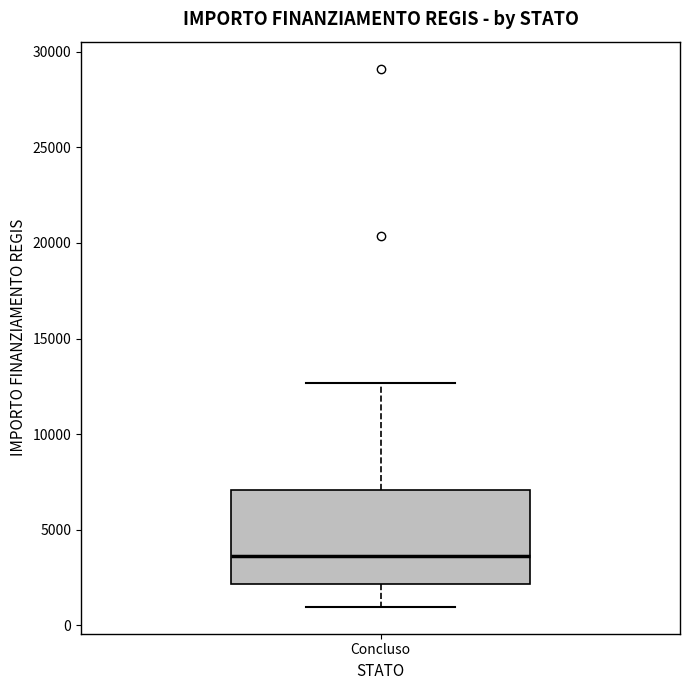

Where is the upper edge of the box for Concluso on the y-axis? The values are not printed on the chart, so give them approximately, as read against the axis.

7000